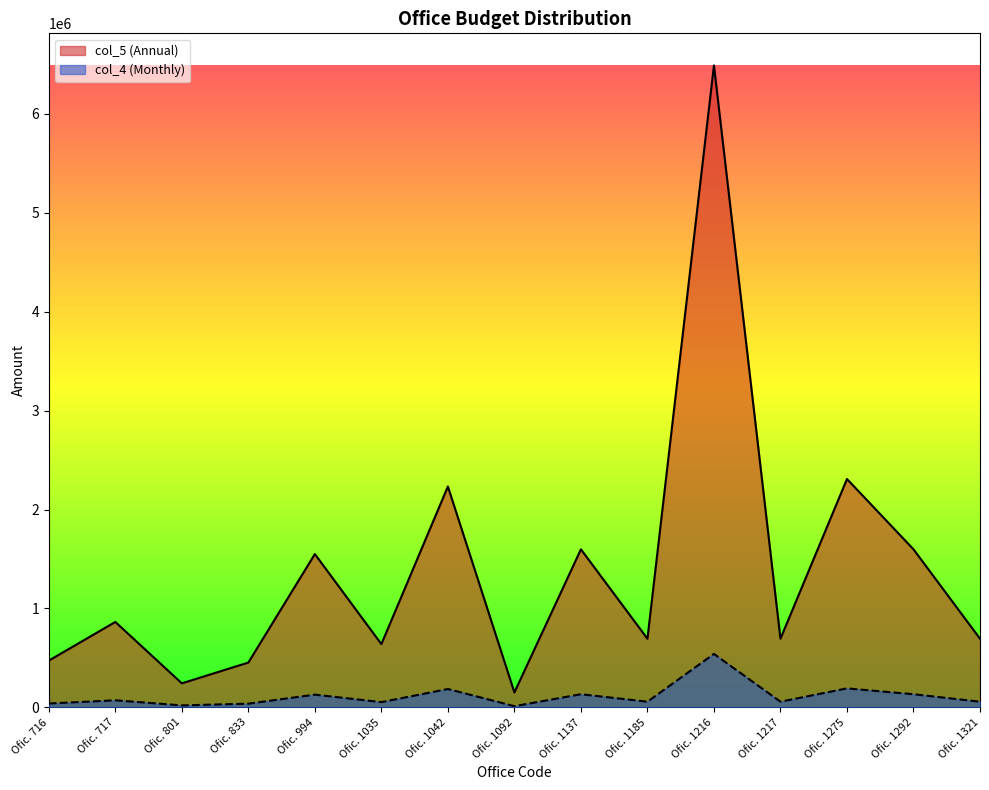

How many values in the col_4 (Monthly) series are below 57855?

5